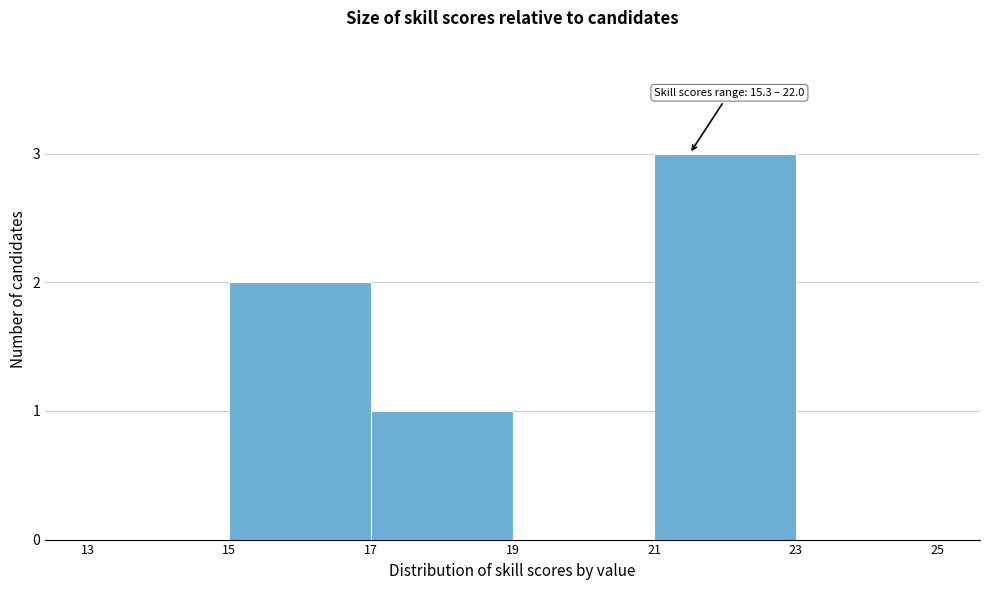

Which range on the x-axis has the tallest bar?

21 to 23